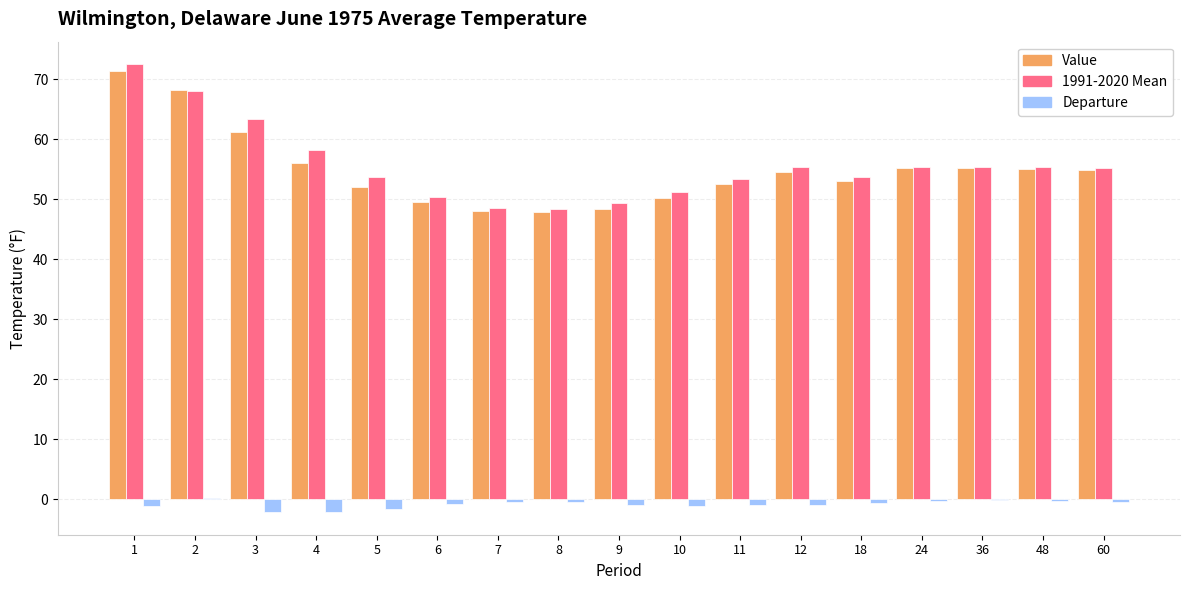

Is the value of Departure at 60 greater than the value of Value at 6?

No